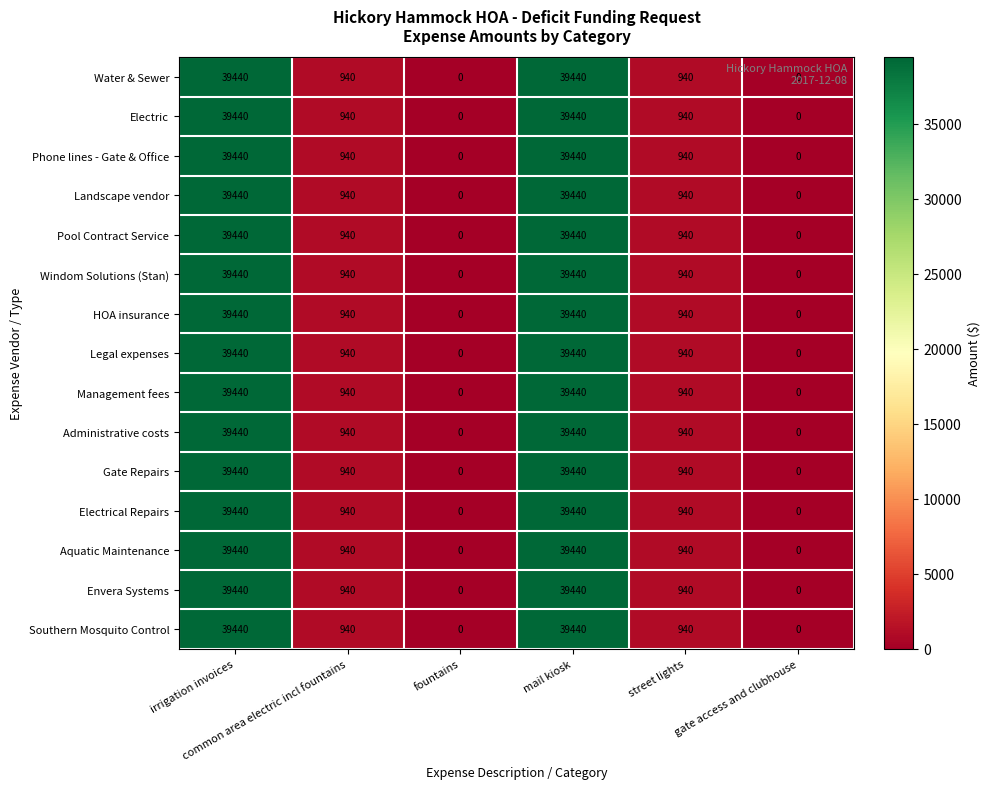

What is the maximum value shown in the chart?

39440